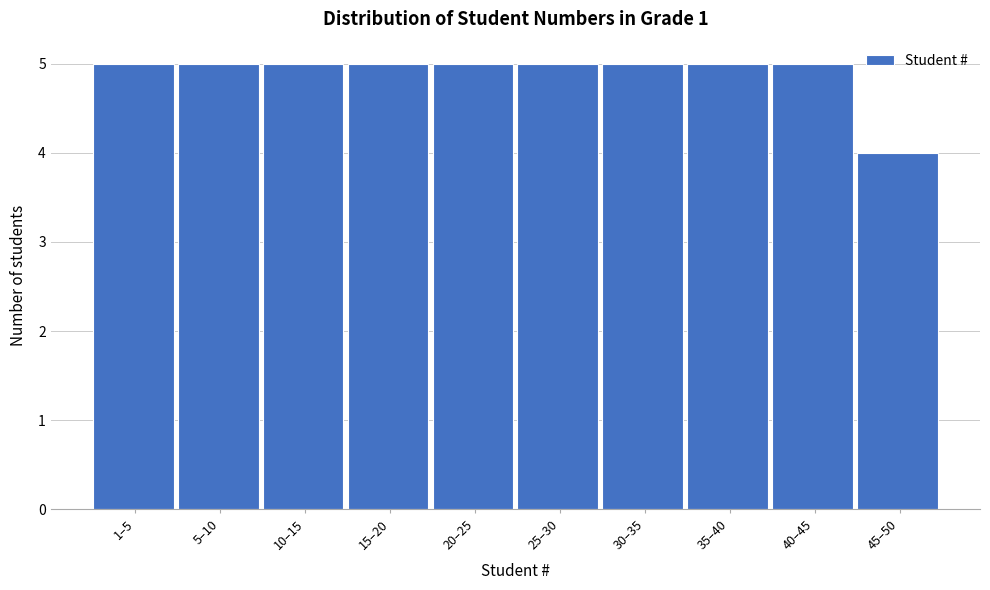

Reading left to right, transcribe all the data shown in this chart.

1–5=5	5–10=5	10–15=5	15–20=5	20–25=5	25–30=5	30–35=5	35–40=5	40–45=5	45–50=4